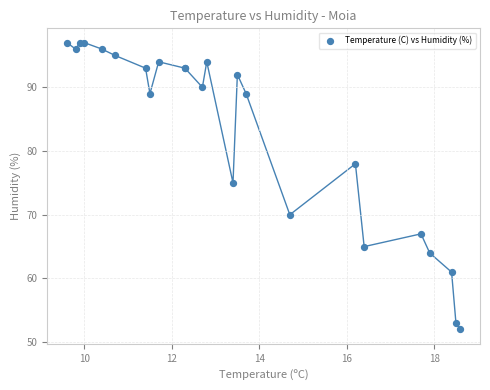

What Y value in the scatter plot is closest to 74?

75